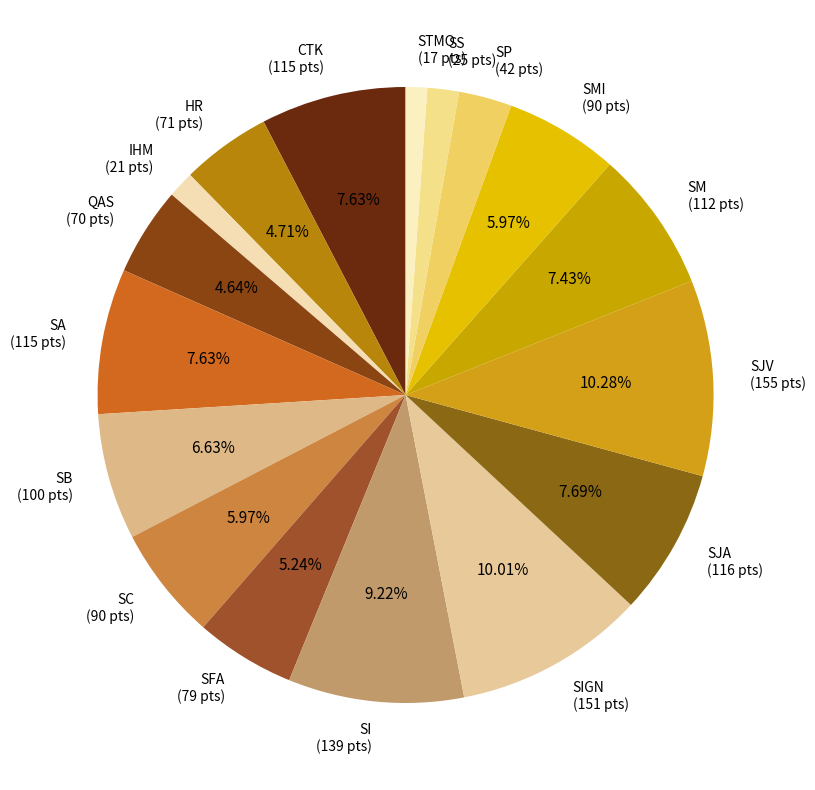

Between SI (139 pts) and SIGN (151 pts), which is larger?

SIGN (151 pts)